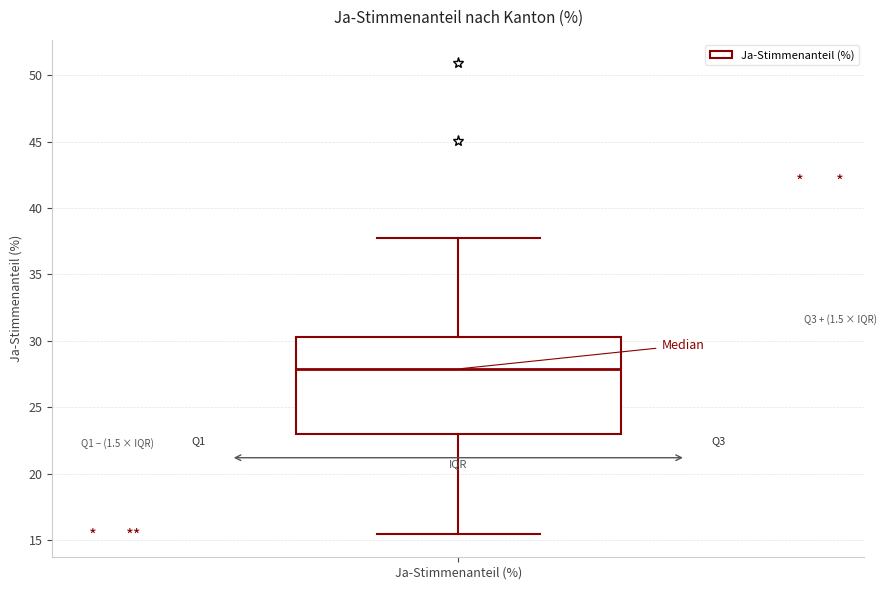

Read this box plot against the y-axis: the position of the median line, the range covered by the box, and the ends of both whiskers. The values are not printed on the chart, so give them approximately, as read against the axis.

median 28.0, box 23.0 to 30.5, whiskers 15.5 to 38.0